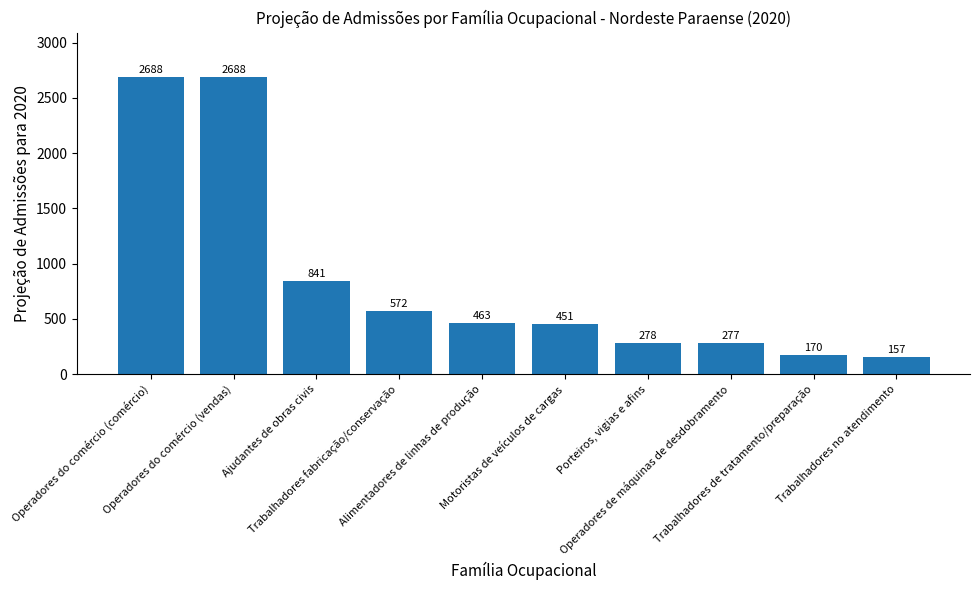

Read the value at Ajudantes de obras civis.

841.3